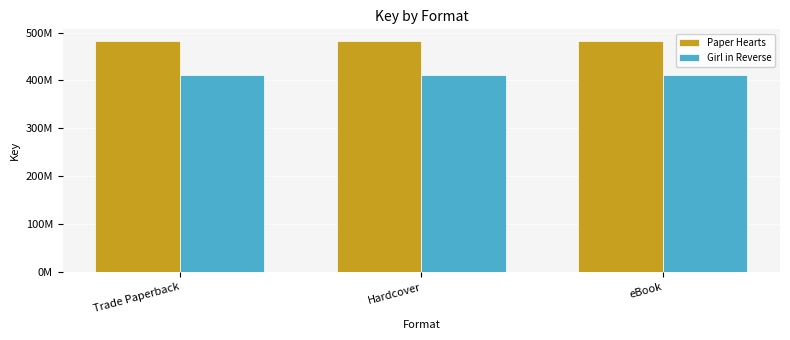

Reading right to left, list all the values displayed in this chart.

Paper Hearts: 482483790	482483790	482483790
Girl in Reverse: 412281428	412281428	412281428